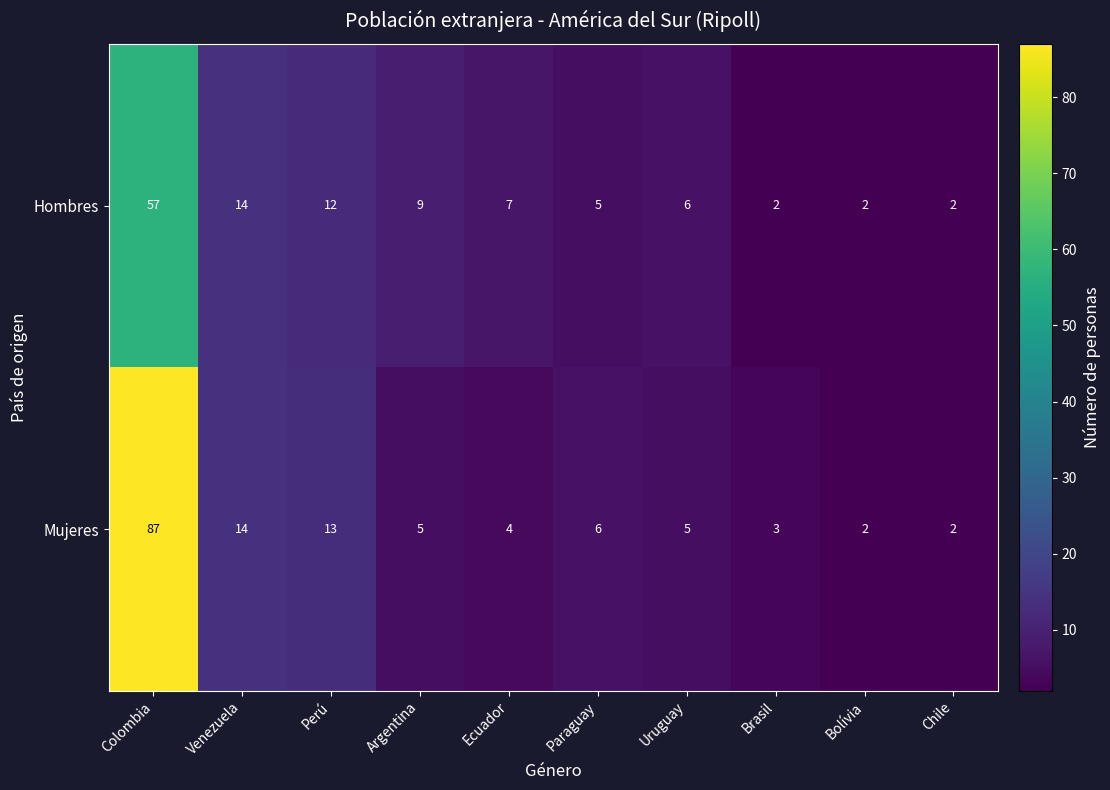

How many series are shown in this chart?

2